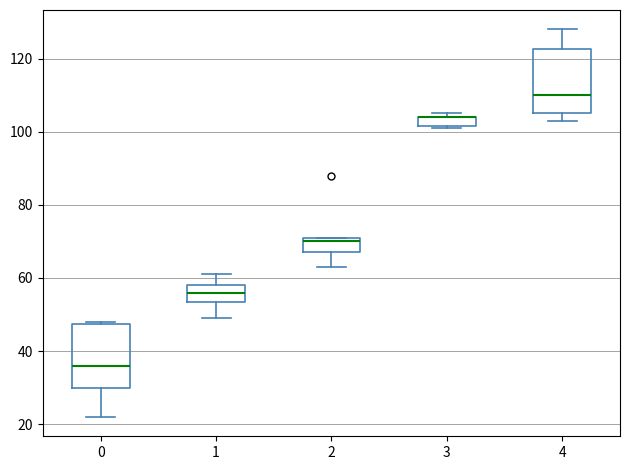

Where is the lower edge of the box at x = 4 on the y-axis? The values are not printed on the chart, so give them approximately, as read against the axis.

106